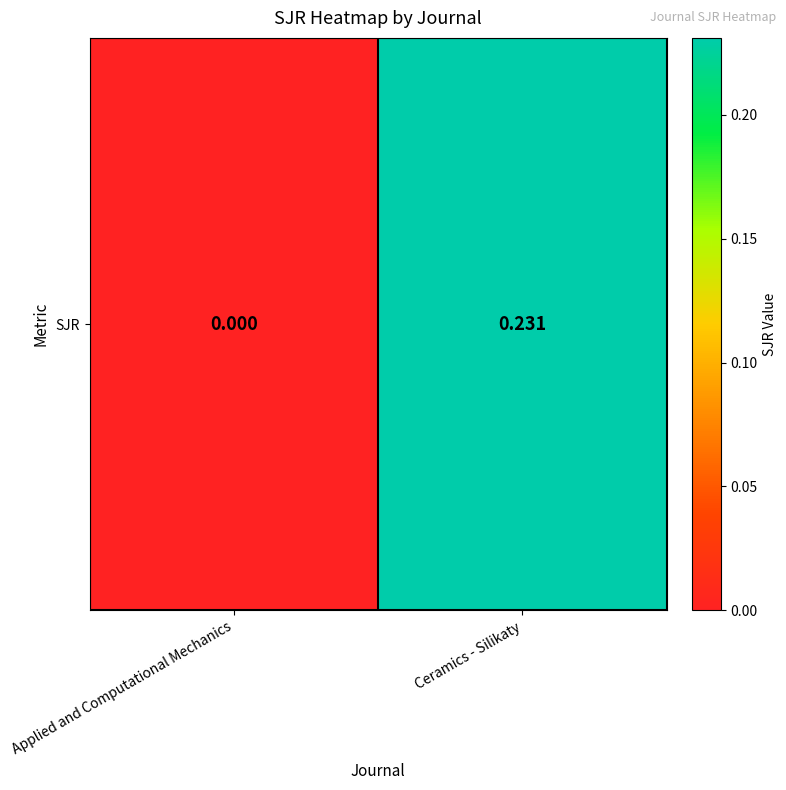

What is the maximum value shown in the chart?

0.2